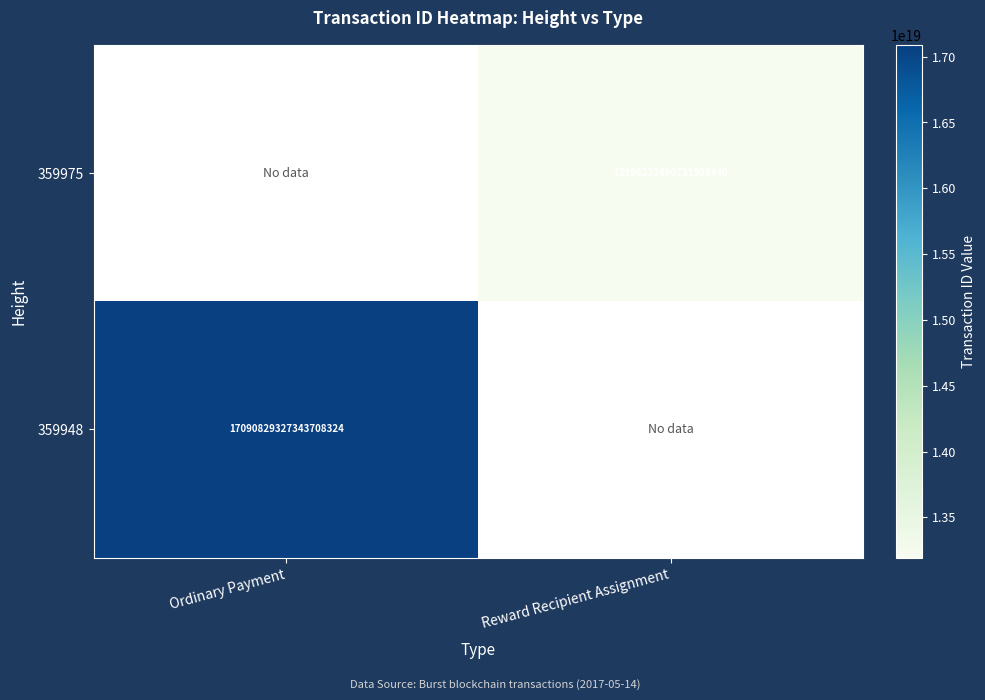

The value of 359948 at Ordinary Payment is 24094686684901851136. True or false?

False